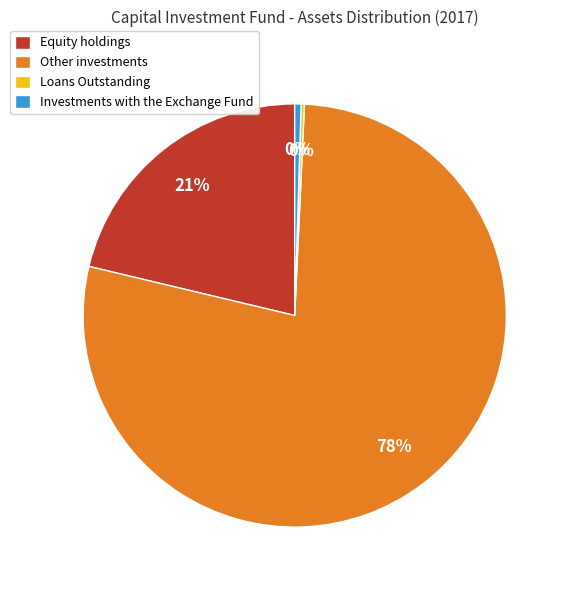

What is the majority slice?

Other investments